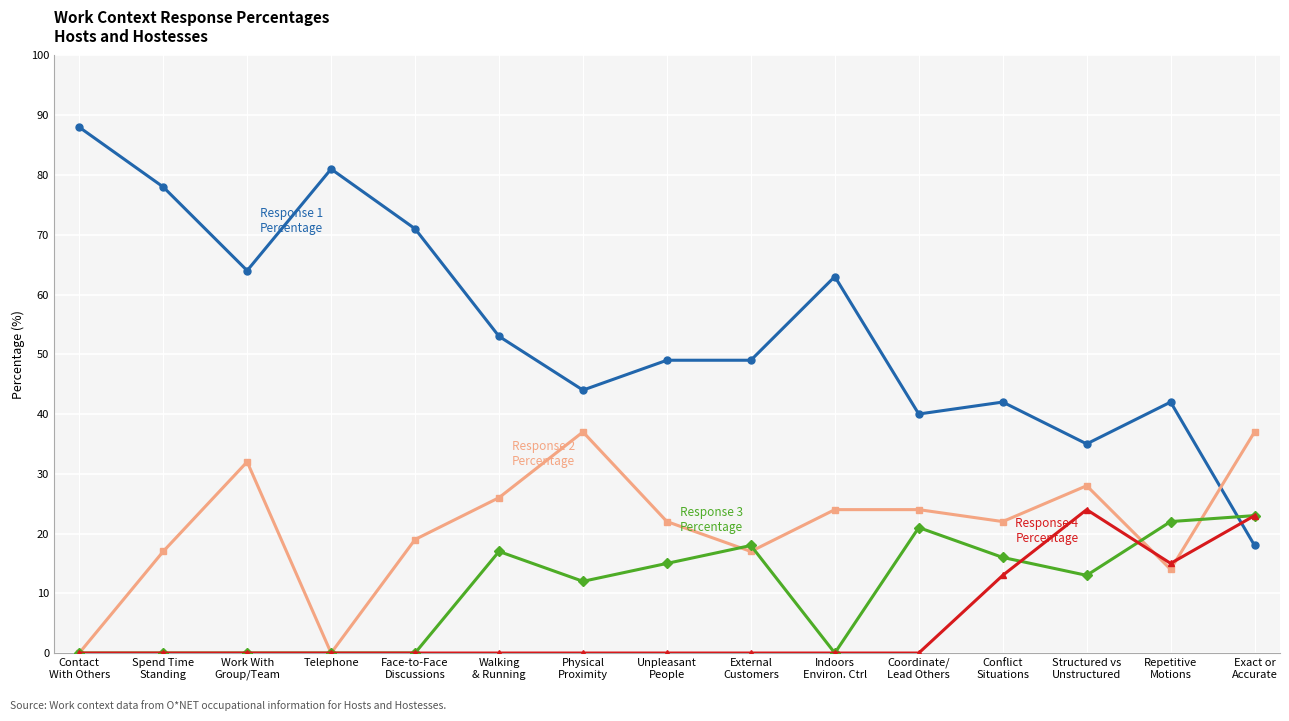

What is the maximum value shown in the chart?

88